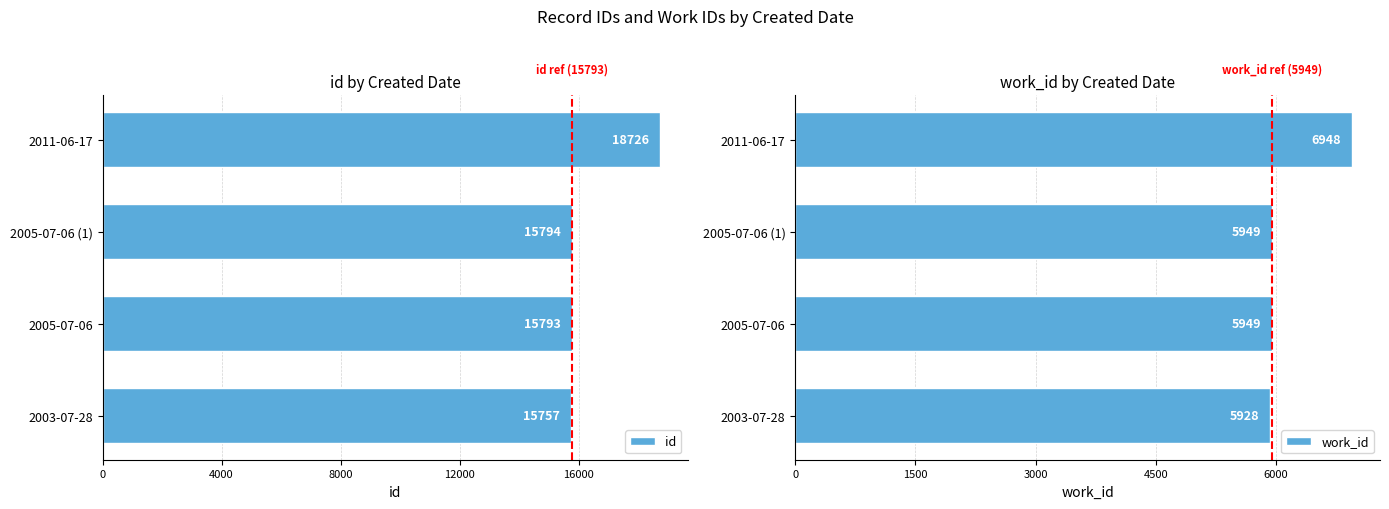

Which series has the largest total across all categories?

id